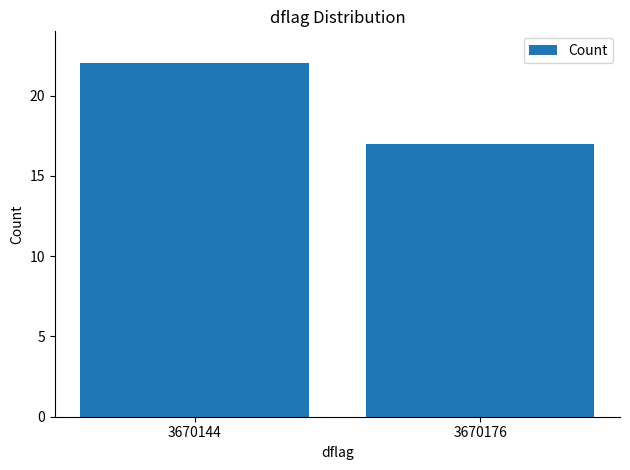

Is it true that the value at 3670176 is 17?

True